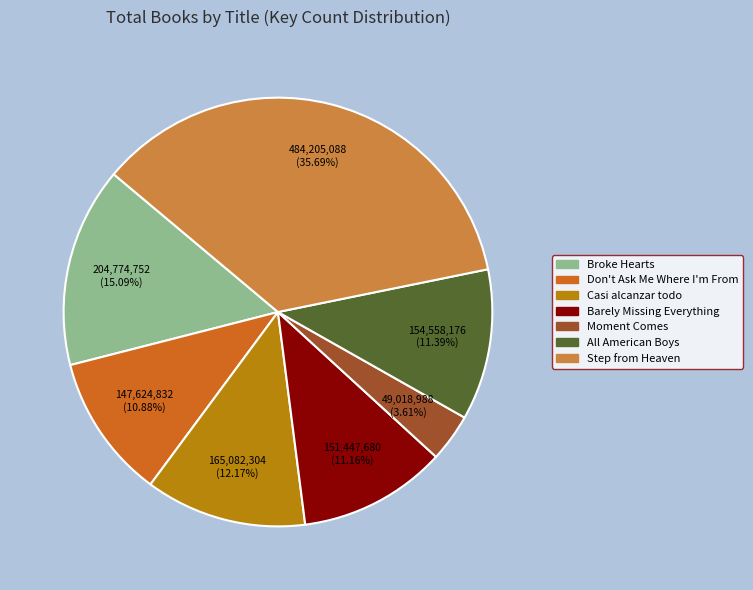

How many segments does this pie chart have?

7